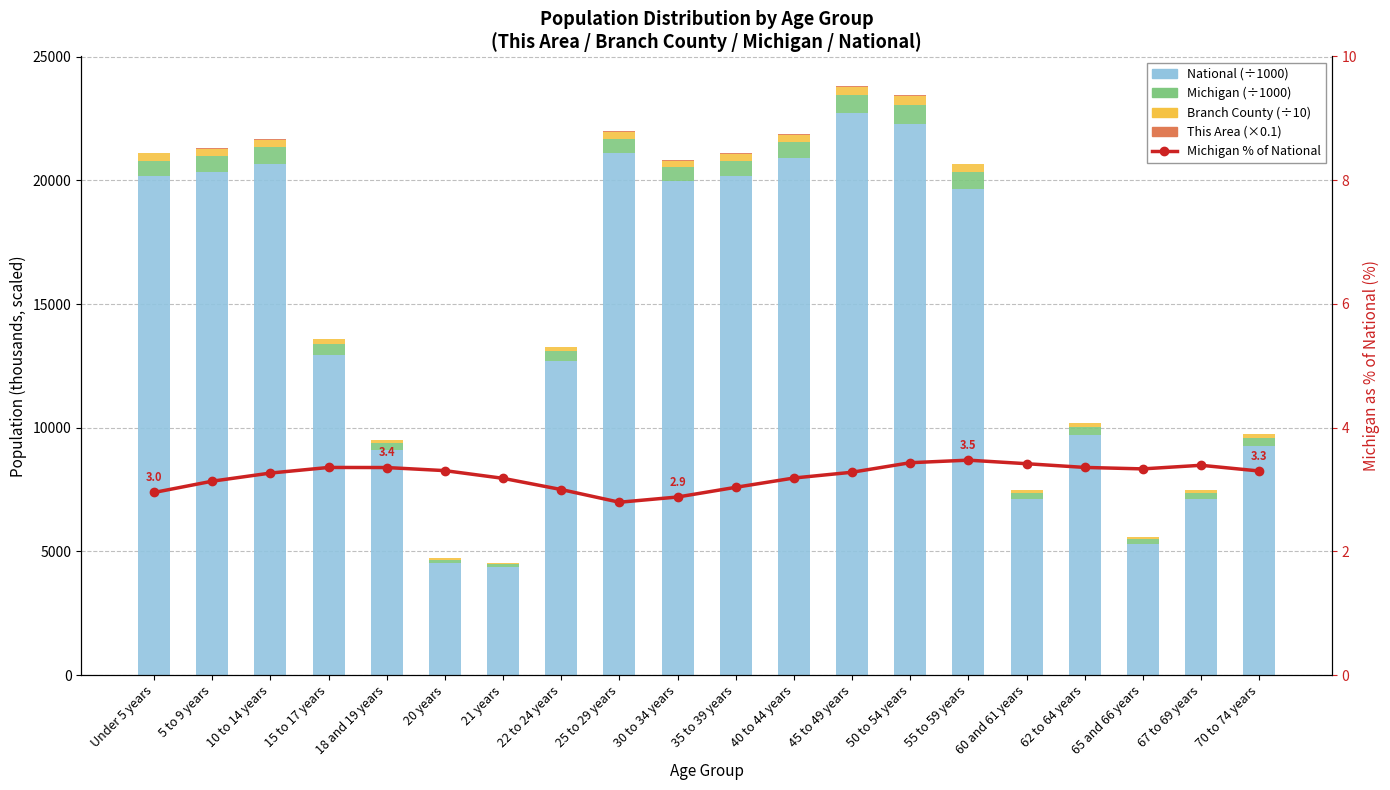

At how many categories does at least one series exceed 18982?

10